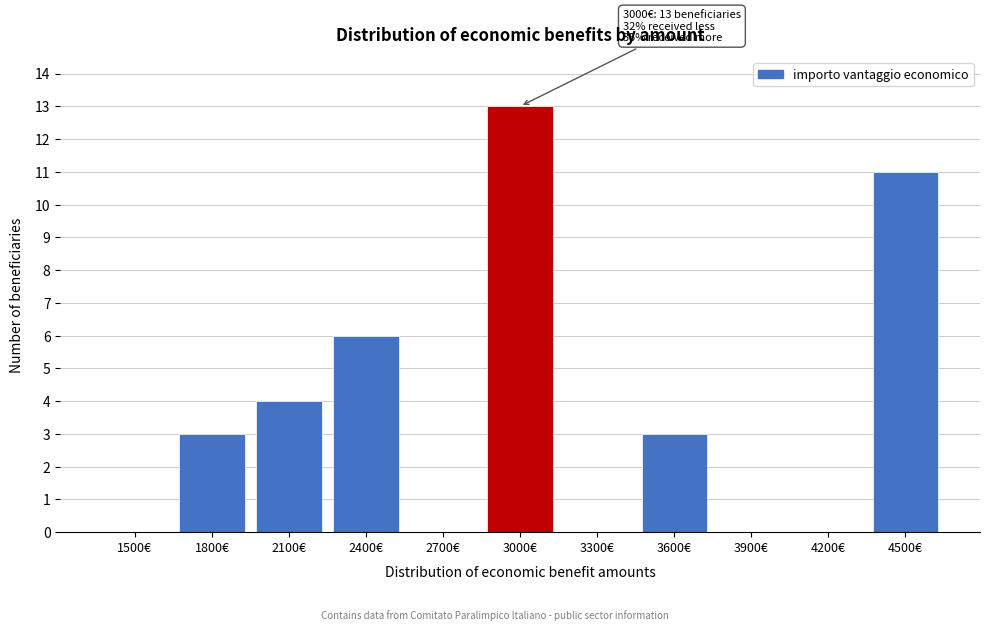

Reading left to right, what are all the values shown in this chart?

1500€=0	1800€=3	2100€=4	2400€=6	2700€=0	3000€=13	3300€=0	3600€=3	3900€=0	4200€=0	4500€=11